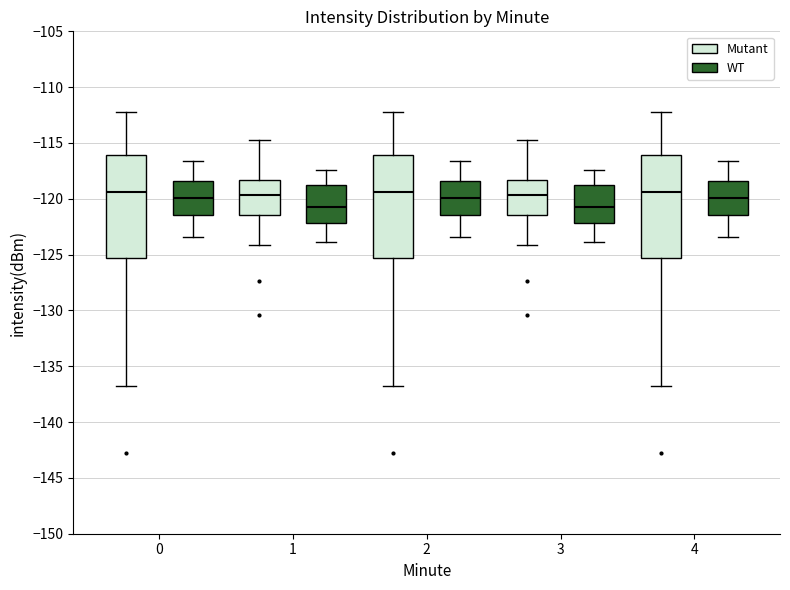

Reading left to right, read every box against the y-axis: the position of its median line, the range the box covers, and the ends of its whiskers. The values are not printed on the chart, so give them approximately, as read against the axis.

0 (Mutant): median -119.5, box -125.5 to -116.0, whiskers -137.0 to -112.5
0 (WT): median -120.0, box -121.5 to -118.5, whiskers -123.5 to -116.5
1 (Mutant): median -119.5, box -121.5 to -118.5, whiskers -124.0 to -114.5
1 (WT): median -120.5, box -122.0 to -119.0, whiskers -124.0 to -117.5
2 (Mutant): median -119.5, box -125.5 to -116.0, whiskers -137.0 to -112.5
2 (WT): median -120.0, box -121.5 to -118.5, whiskers -123.5 to -116.5
3 (Mutant): median -119.5, box -121.5 to -118.5, whiskers -124.0 to -114.5
3 (WT): median -120.5, box -122.0 to -119.0, whiskers -124.0 to -117.5
4 (Mutant): median -119.5, box -125.5 to -116.0, whiskers -137.0 to -112.5
4 (WT): median -120.0, box -121.5 to -118.5, whiskers -123.5 to -116.5